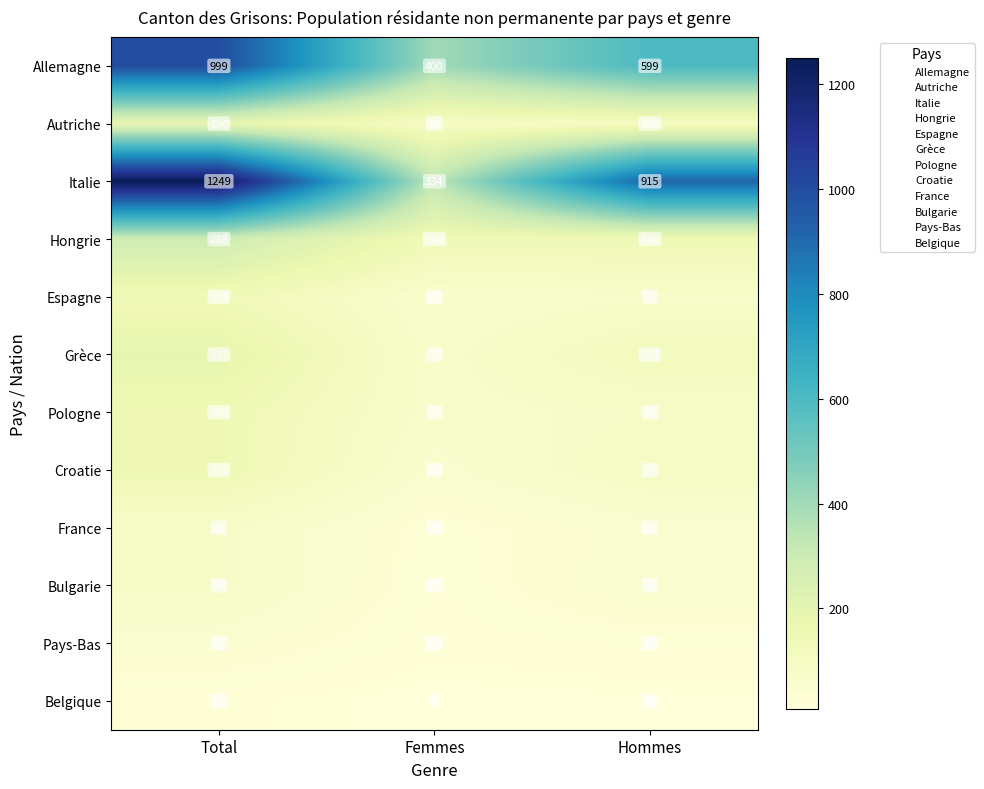

What is the total value across all series at Femmes?

1312